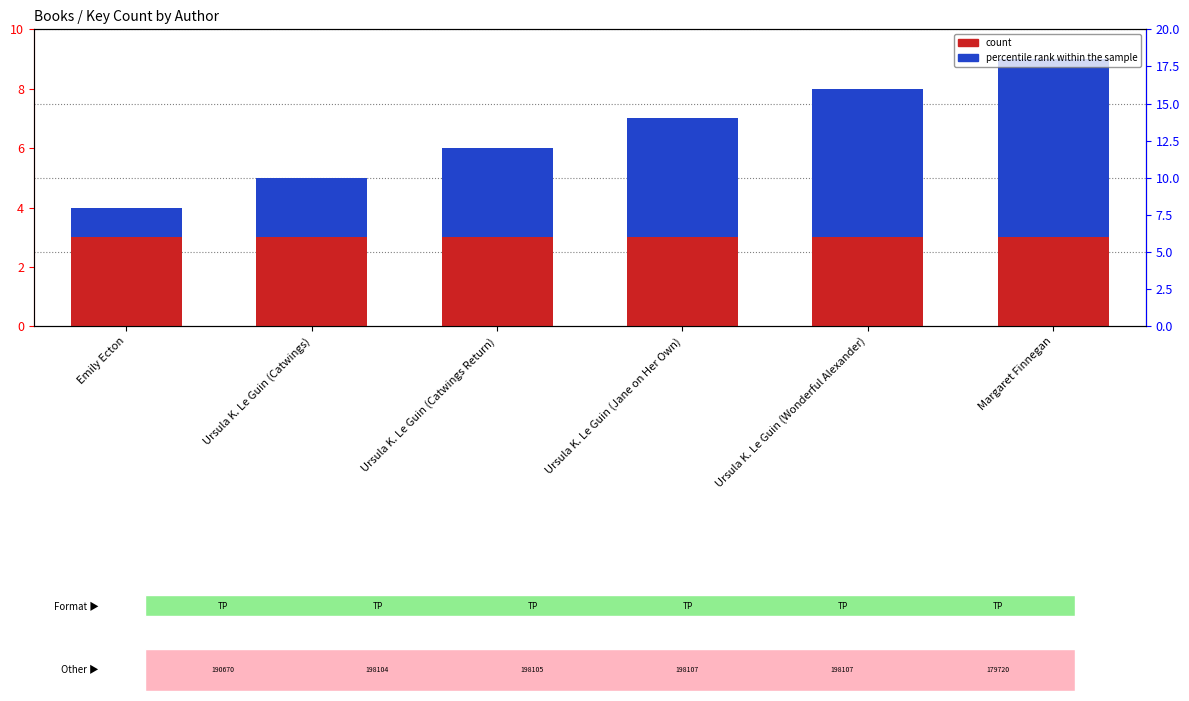

What is the sum of all percentile rank within the sample values?

21